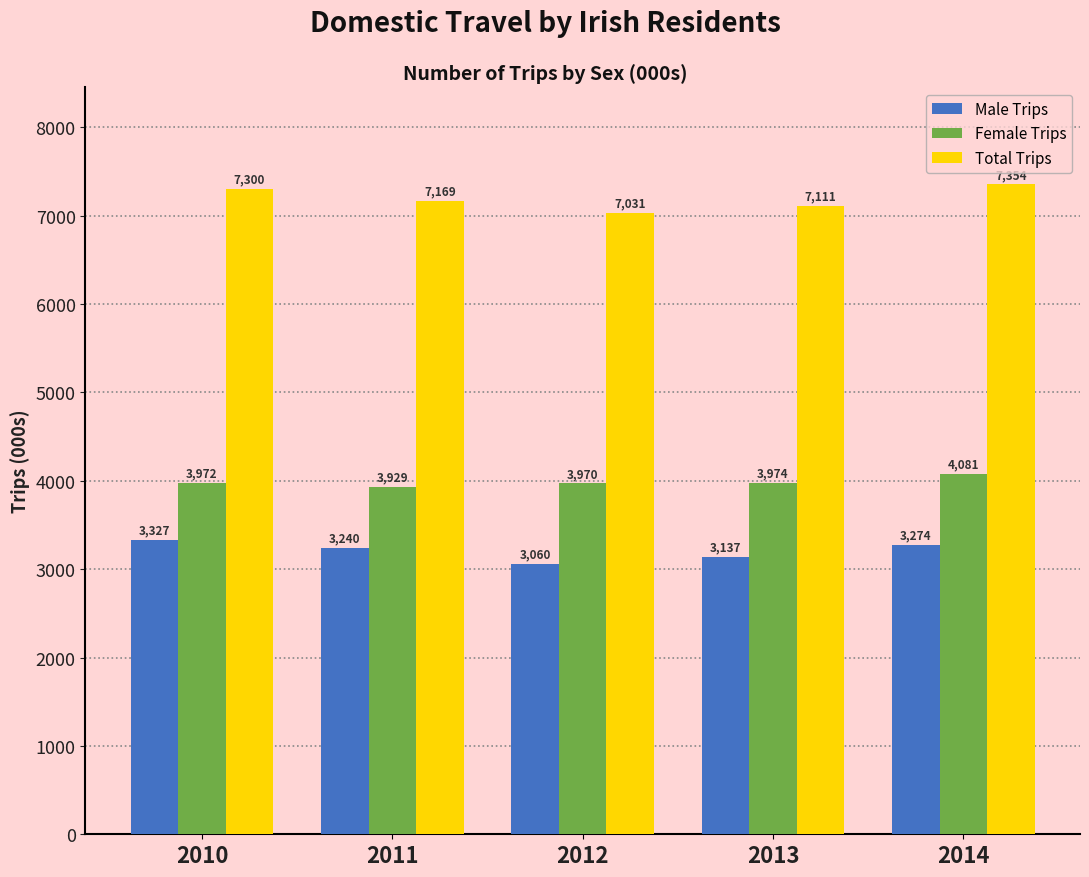

What is the value of the Total Trips bar at the 3rd from the left?

7030.6